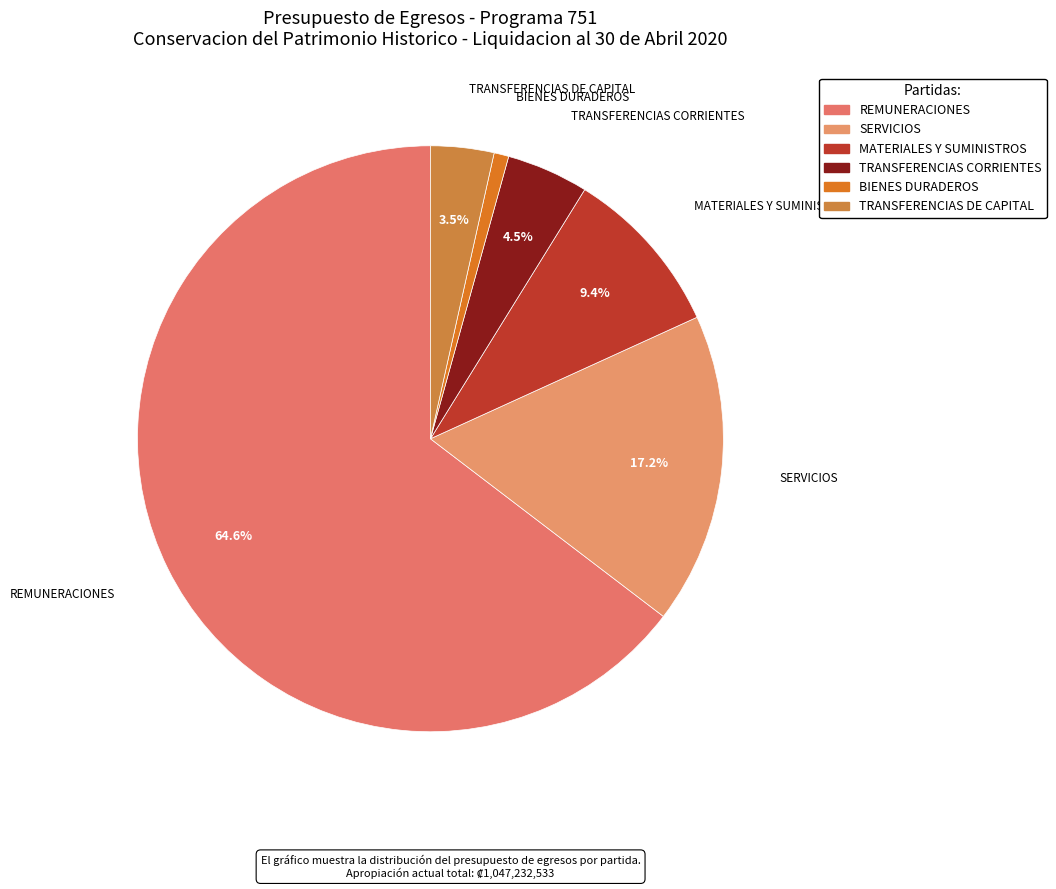

What portion of the pie excludes TRANSFERENCIAS CORRIENTES?

95.5%